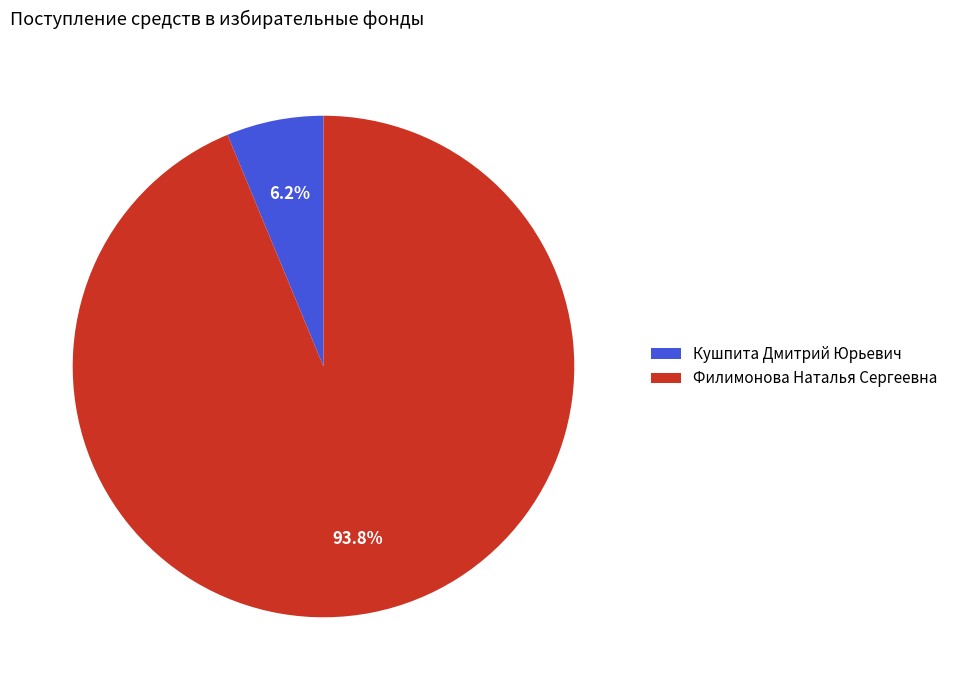

What is the smallest slice in the pie chart?

Кушпита Дмитрий Юрьевич